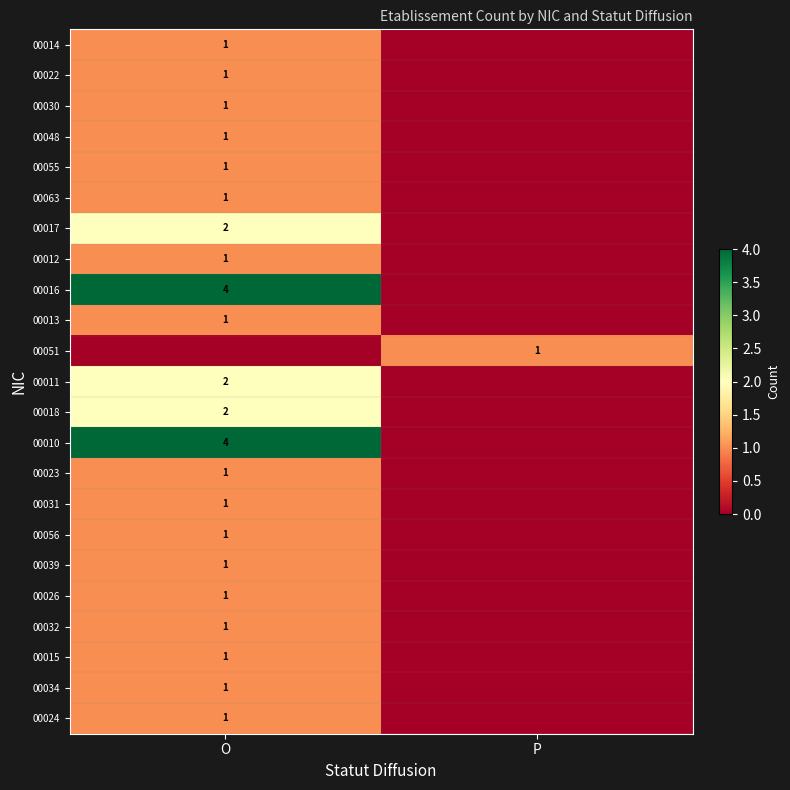

The value of 00026 at O is 1. True or false?

True